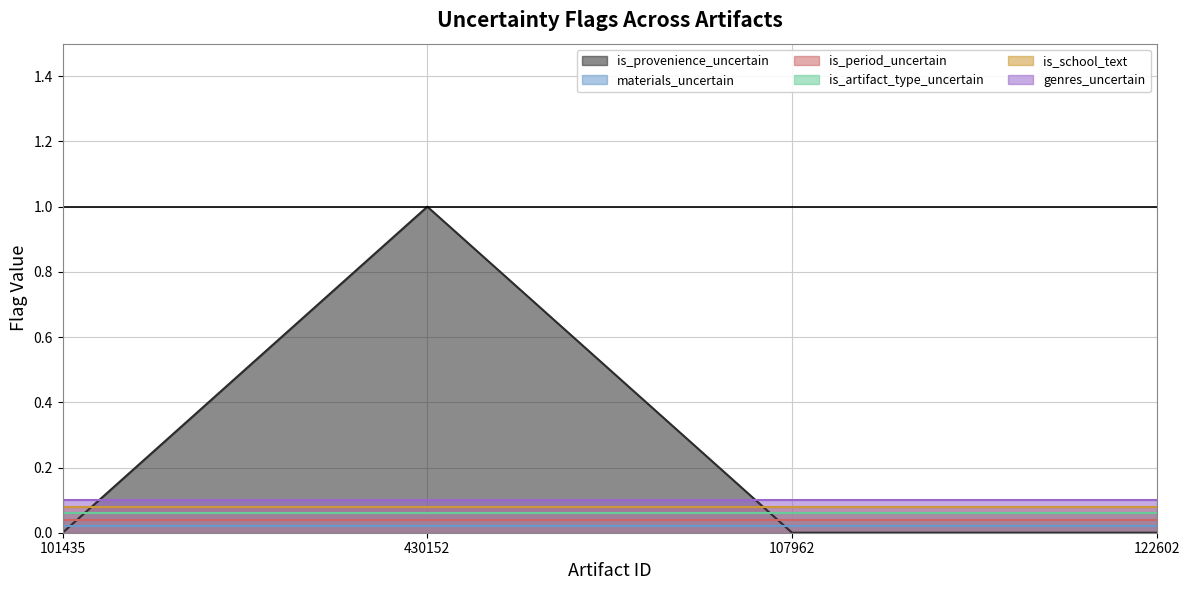

Which series has the widest spread of values?

is_provenience_uncertain